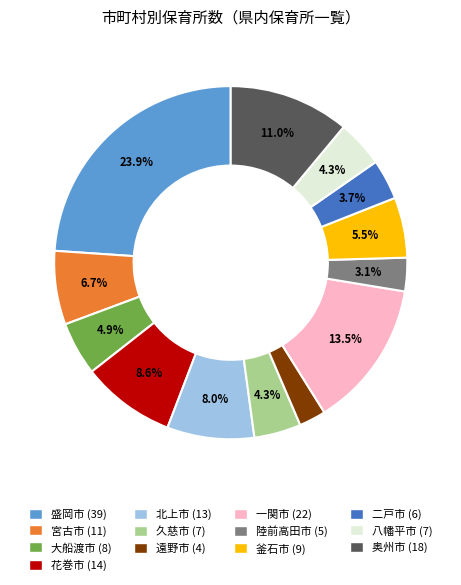

Is it true that 花巻市 is 9% of the pie?

True